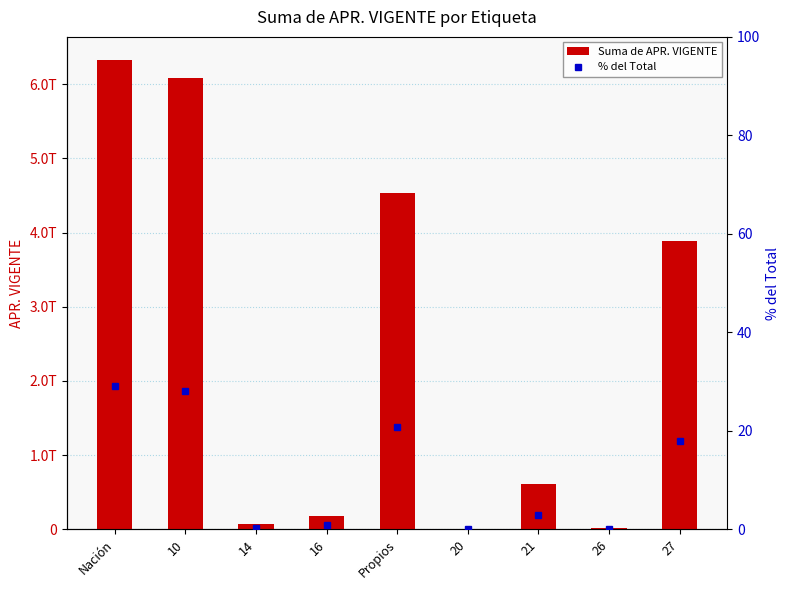

What is the value of the Suma de APR. VIGENTE bar at the 2nd from the left?

6078205149068.0